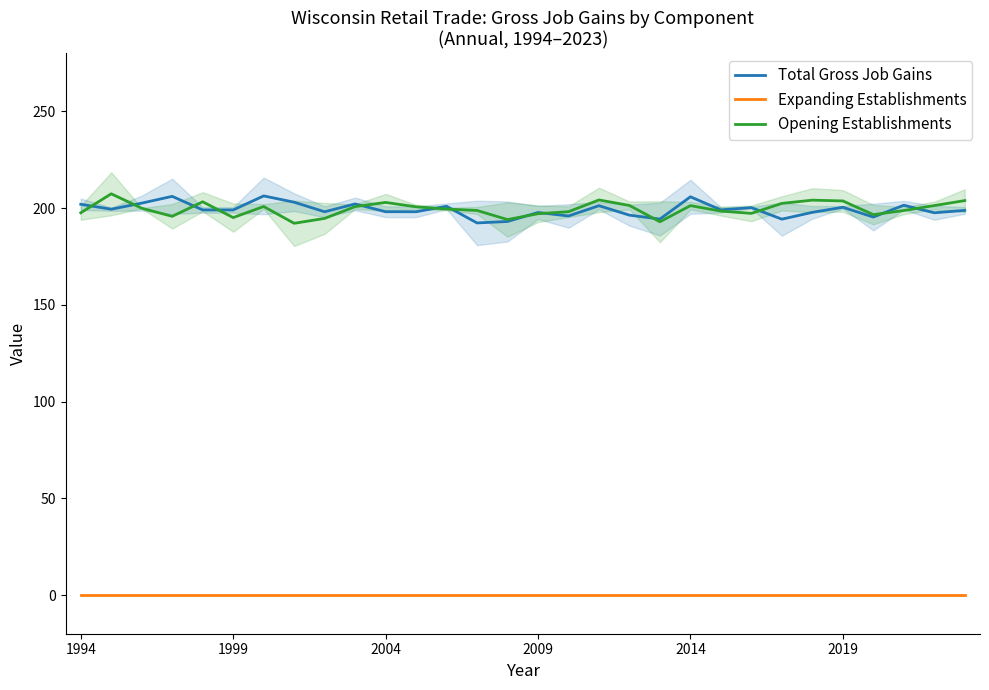

Is this an area chart (filled region under the line)?

No